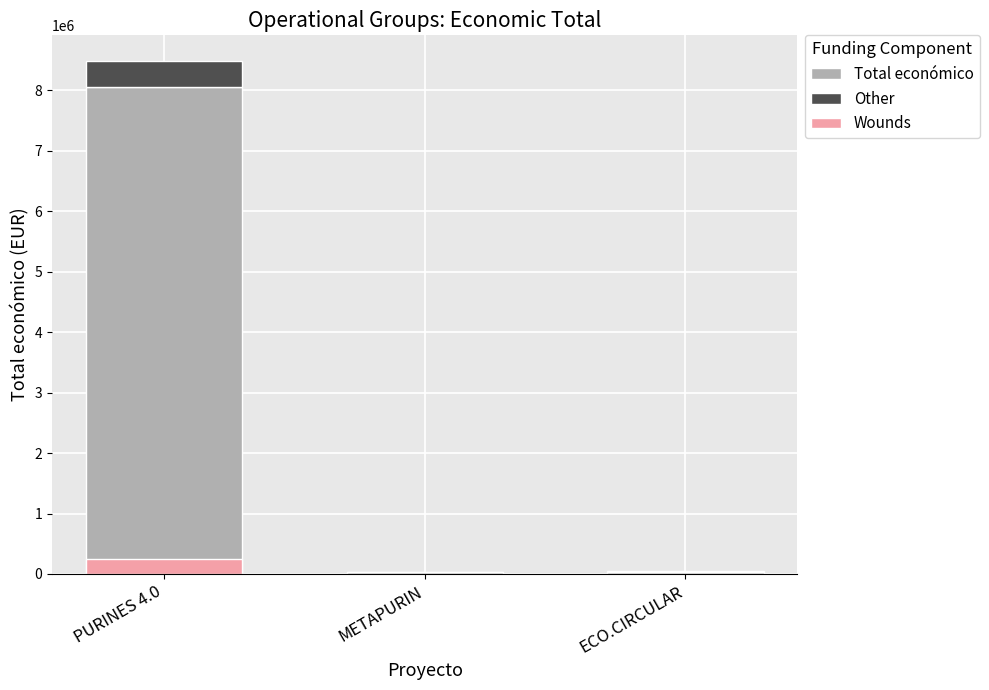

Reading left to right, transcribe all the data shown in this chart.

Total económico: 8060749.0	25645.2	40702.8
Other: 424250.0	1349.8	2142.2
Wounds: 254550.0	809.9	1285.3